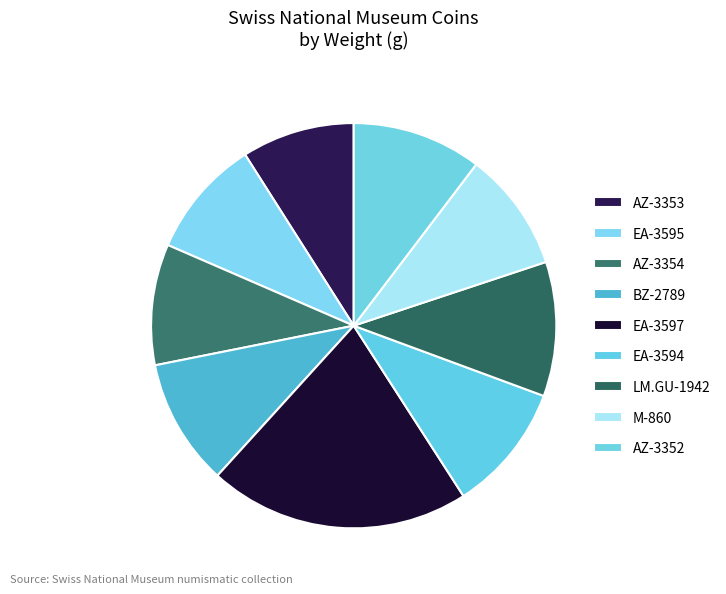

Does any single category account for the majority?

No